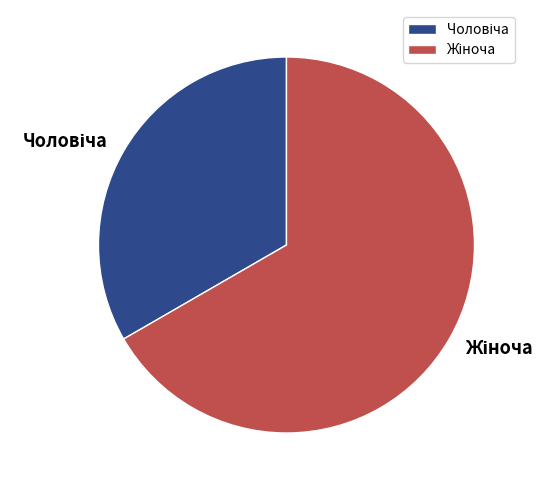

Is there a majority slice in this chart?

Yes